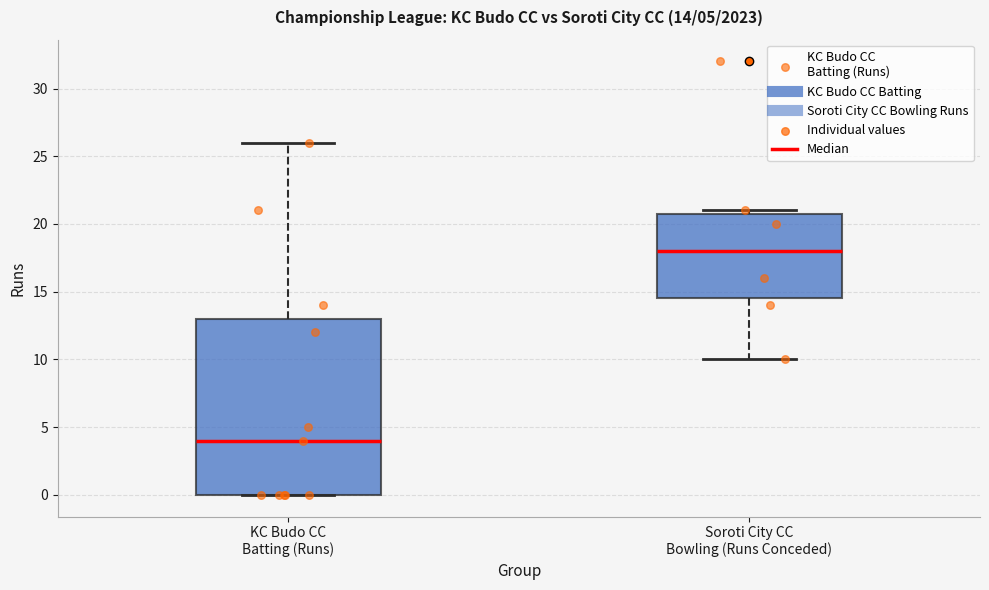

Which box has the lowest median line?

KC Budo CC Batting (Runs)